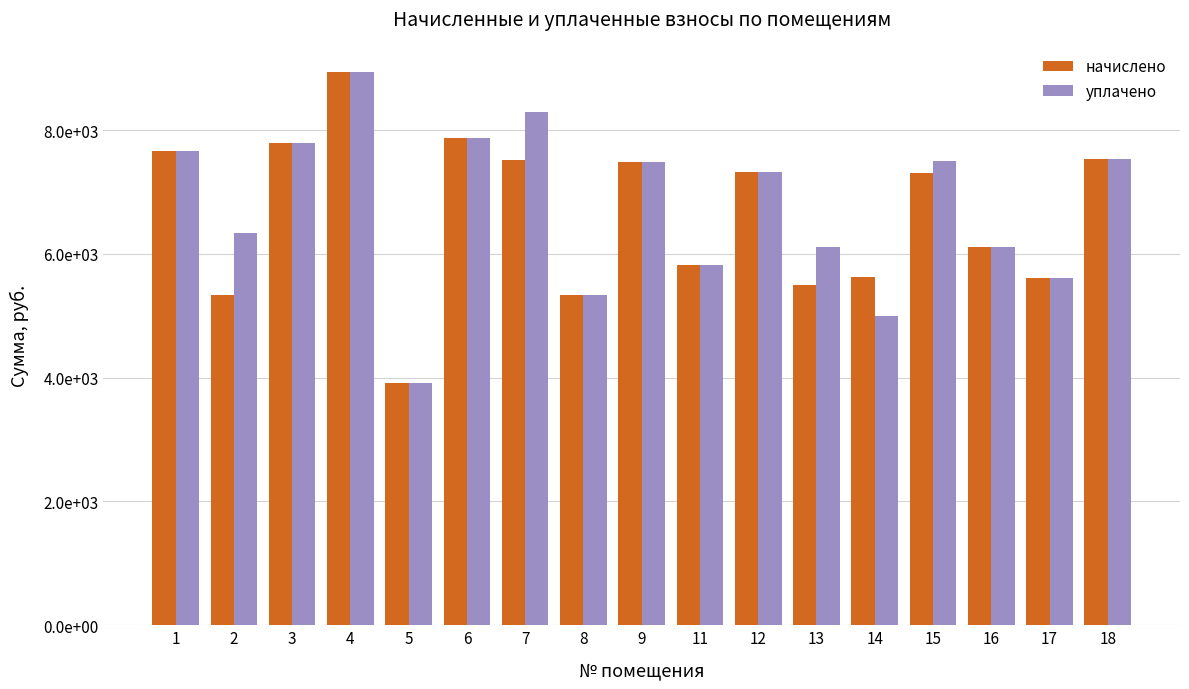

Rank the series by their average value, from lowest to highest.

начислено, уплачено